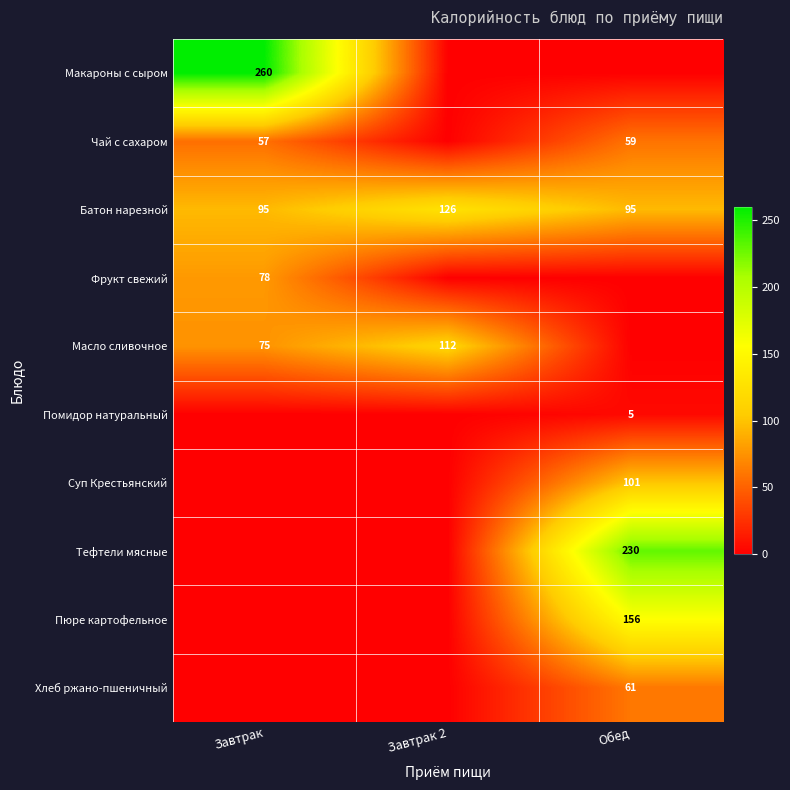

What is the total value across all series at Завтрак?

564.4